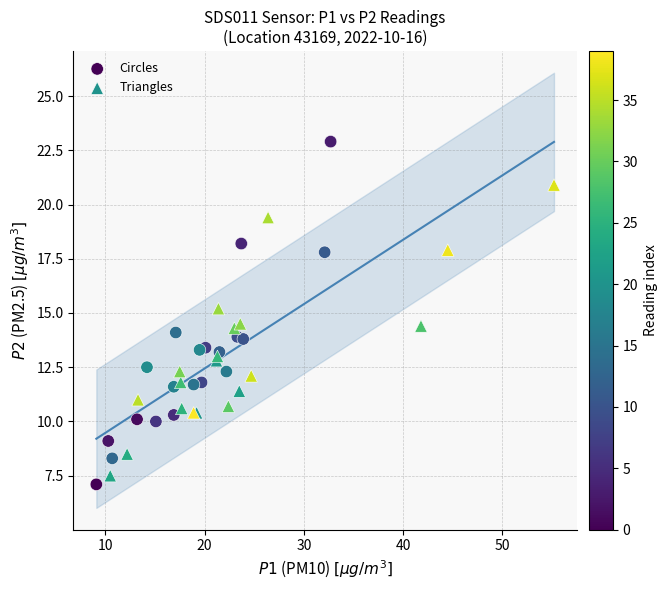

Which series contains the highest Y value?

Circles